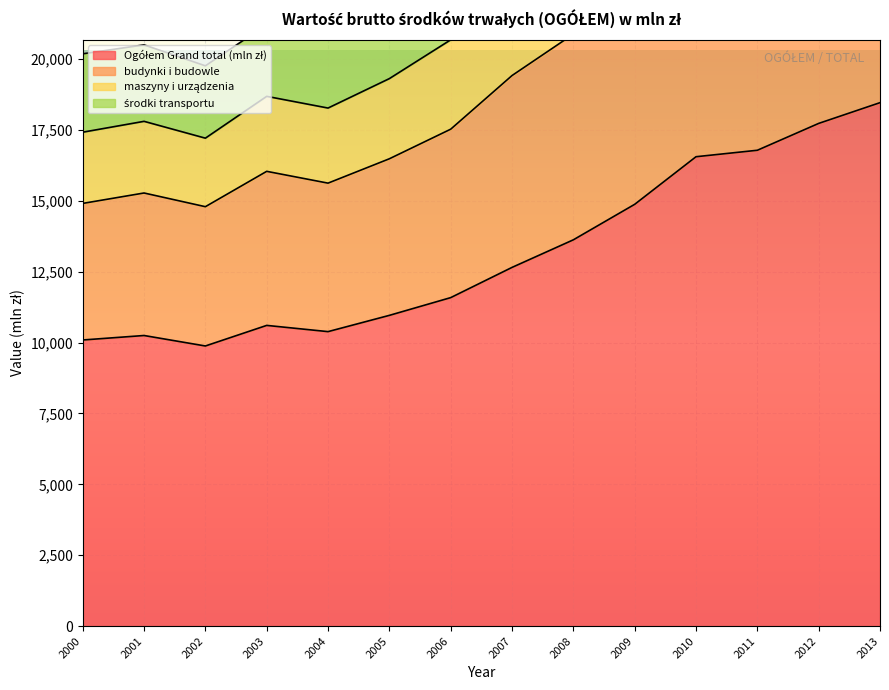

At which category does maszyny i urządzenia reach its first local peak?

2001